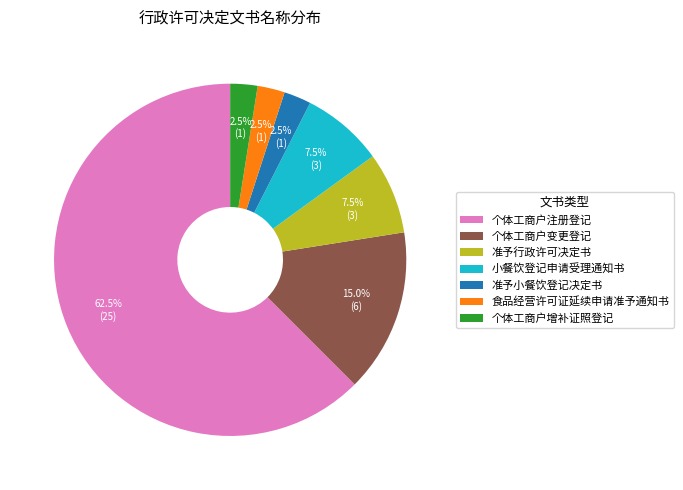

To the nearest percent, what is the difference between the largest and smallest slice percentages?

60%